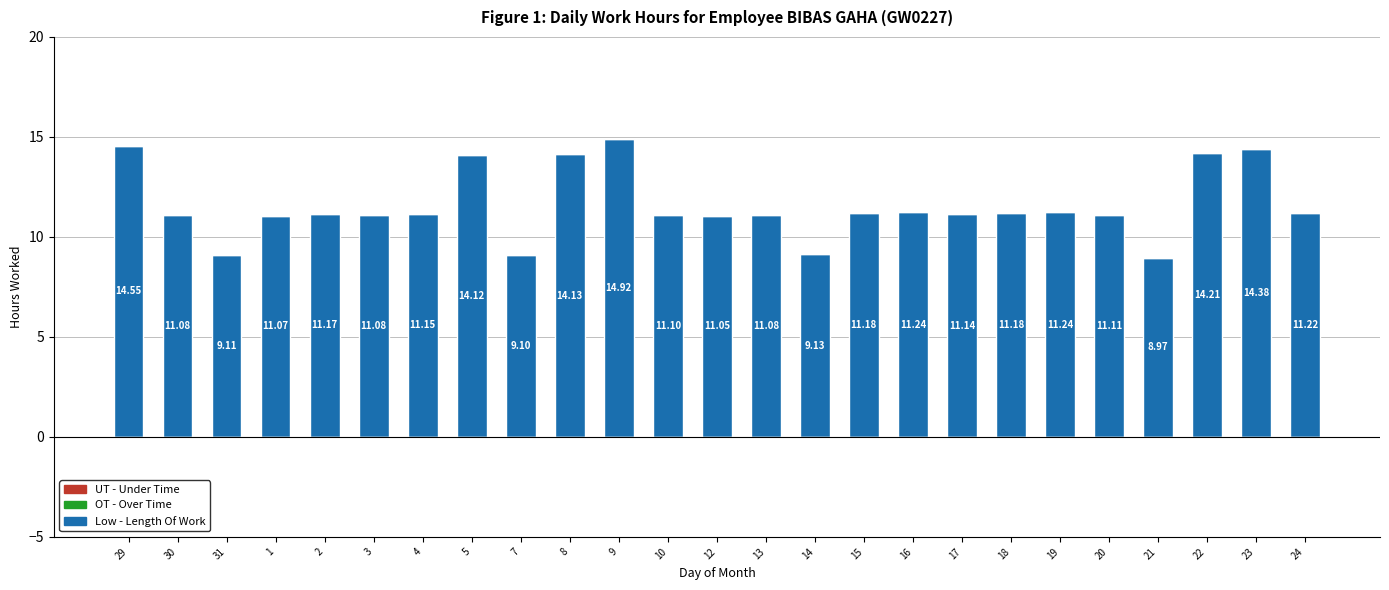

Does the chart contain stacked bars?

No